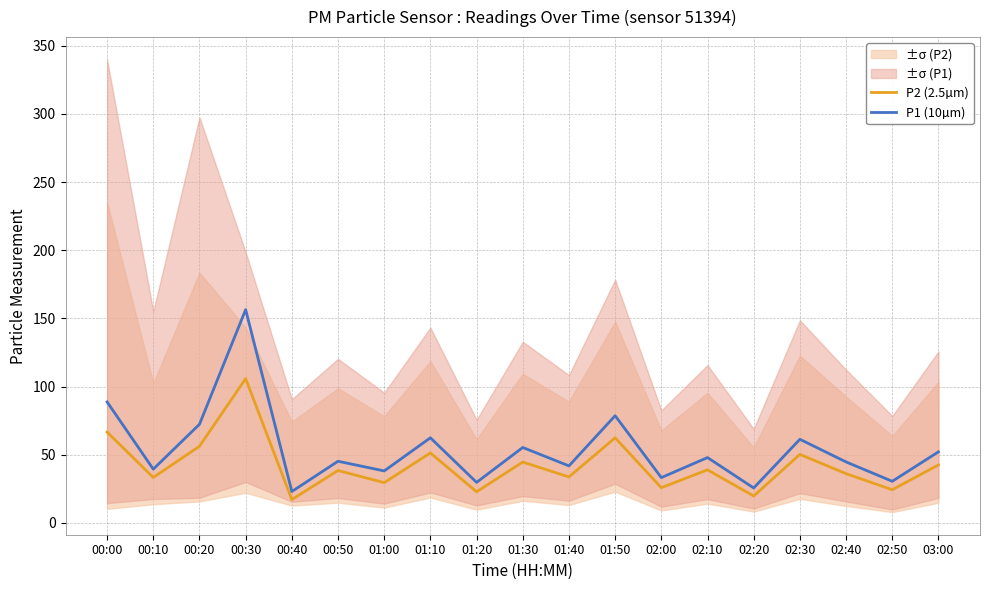

At which category does P1 (10µm) reach its first local valley?

00:10